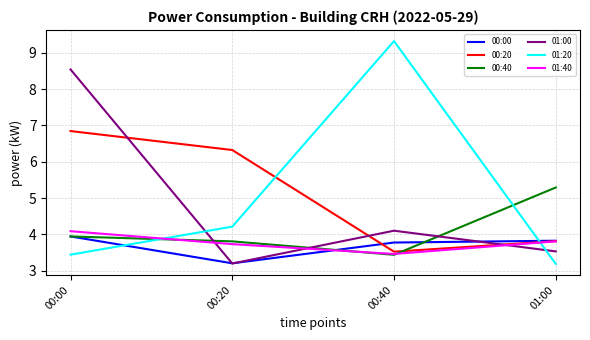

How many intersections are there between 01:20 and 00:20?

2